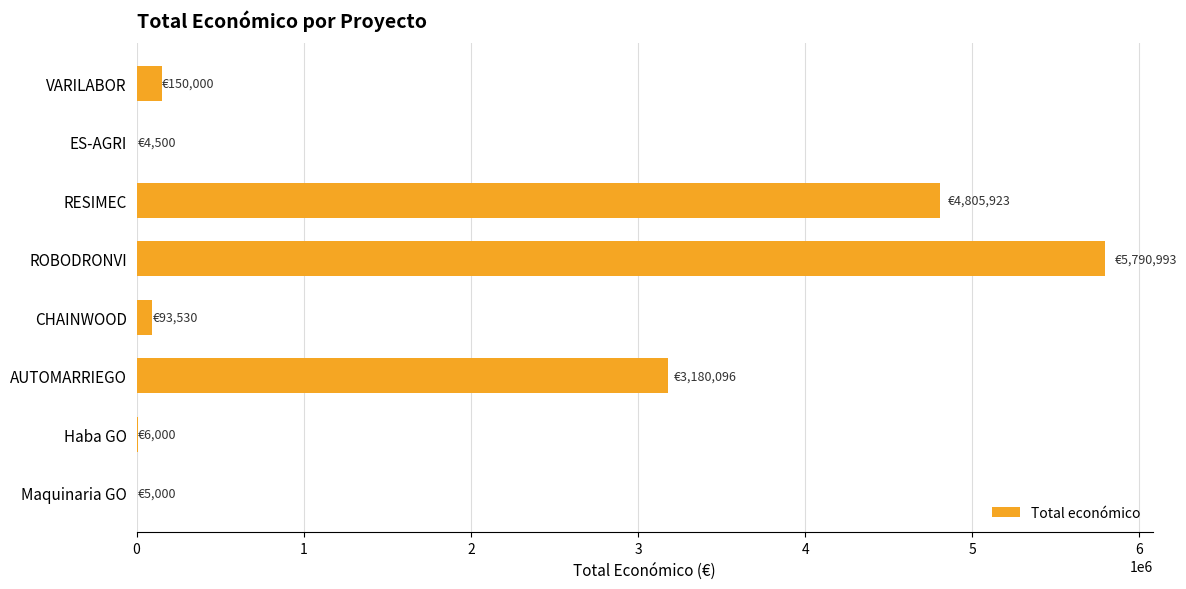

What is the maximum value shown in the chart?

5790993